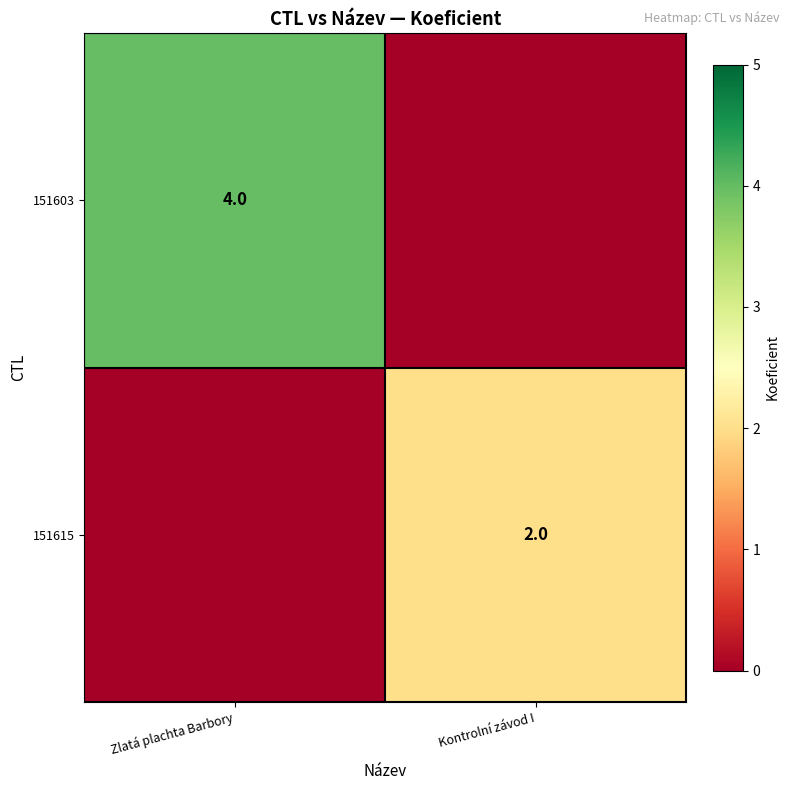

True or false: 151603 has a value of 4 at Zlatá plachta Barbory.

True